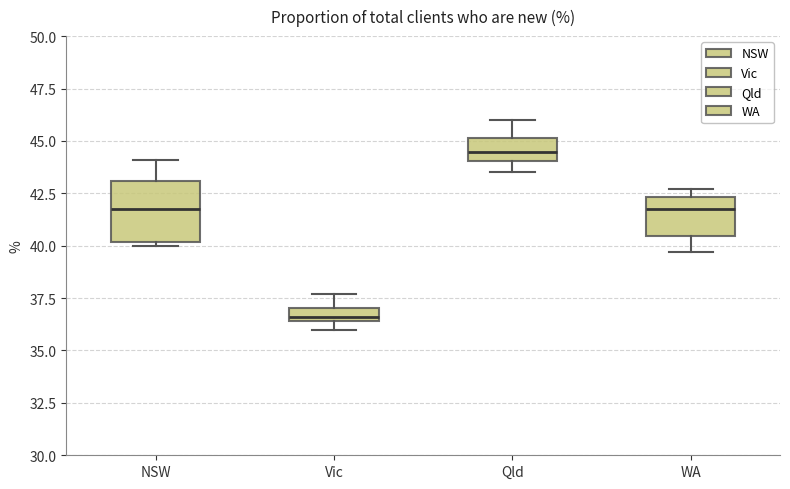

Which box is the tallest, from its lower edge to its upper edge?

NSW